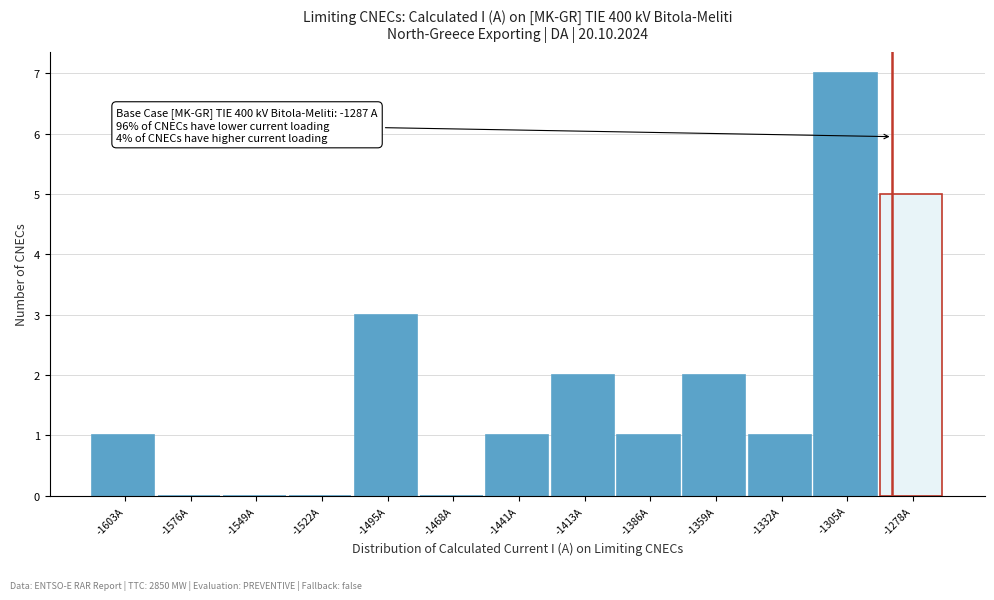

Over which range of the x-axis is the bar tallest?

-1320 to -1290